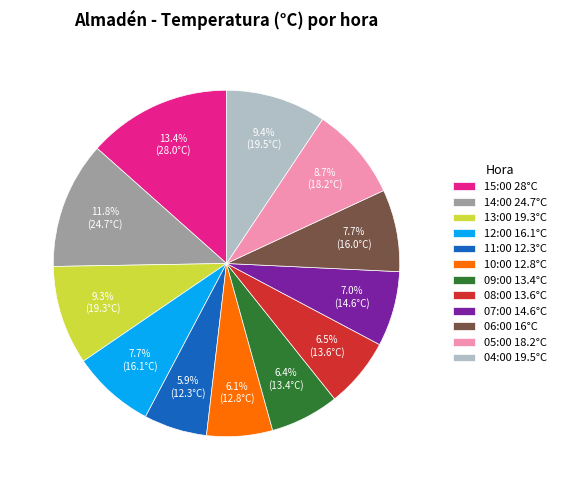

How many slices are in this pie chart?

12